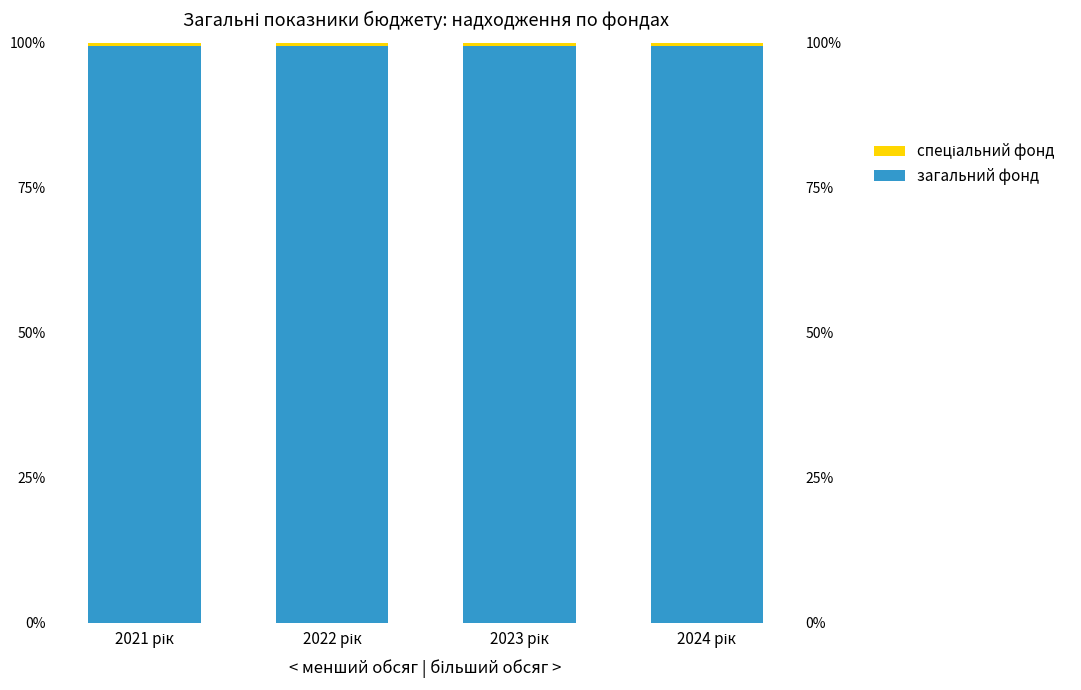

The спеціальний фонд series shows 0.2 at 2024 рік. True or false?

False